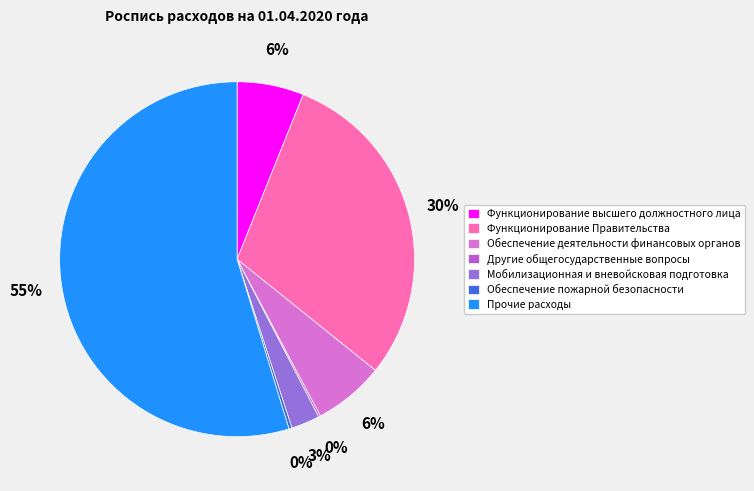

Is the sum of Мобилизационная и вневойсковая подготовка and Обеспечение пожарной безопасности greater than half?

No